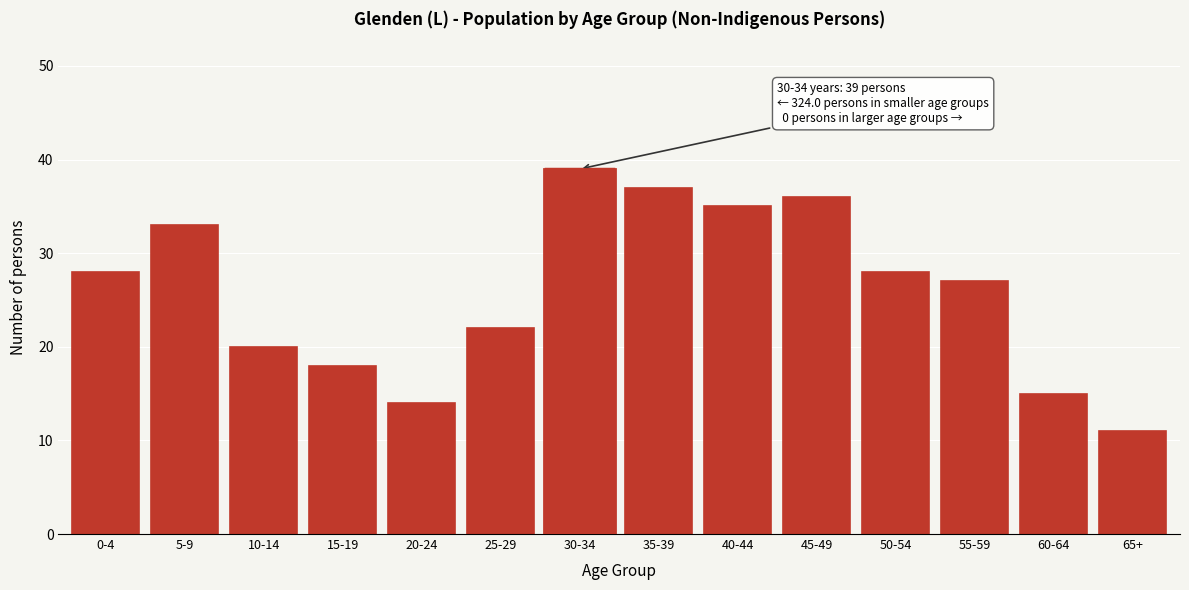

Reading left to right, extract all data points from this chart.

28	33	20	18	14	22	39	37	35	36	28	27	15	11